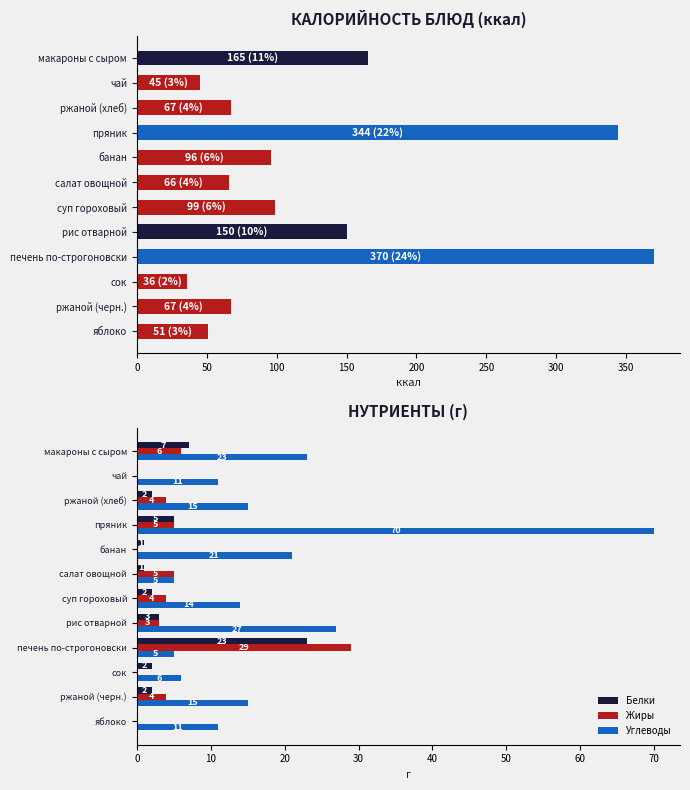

What value does the Углеводы series have at сок, to the nearest 5?

5